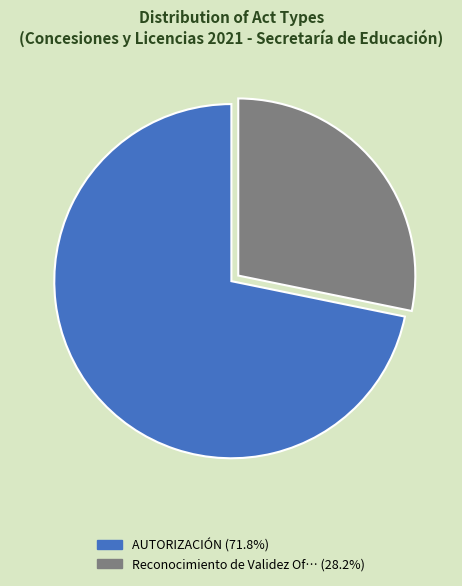

Is there any slice that represents more than half of the pie?

Yes